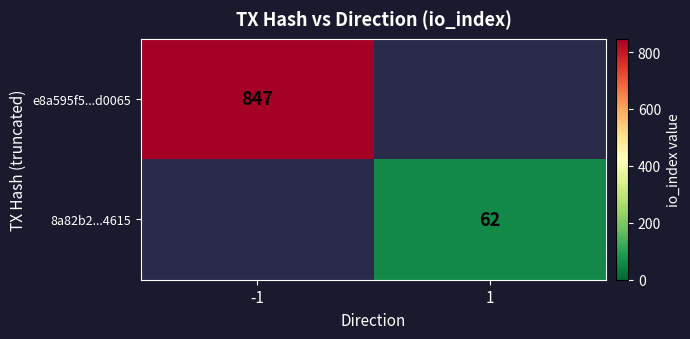

The e8a595f5...d0065 series shows 565 at -1. True or false?

False